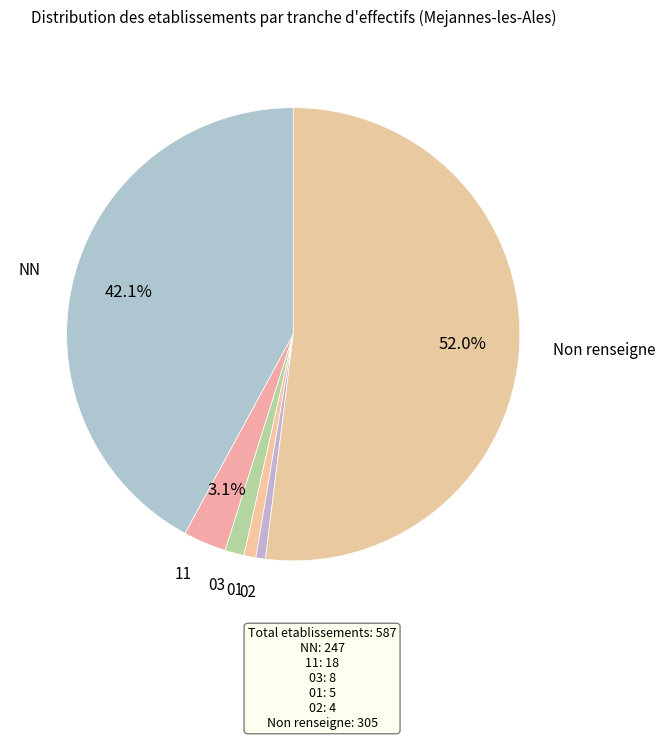

What is the largest slice in the pie chart?

Non renseigne